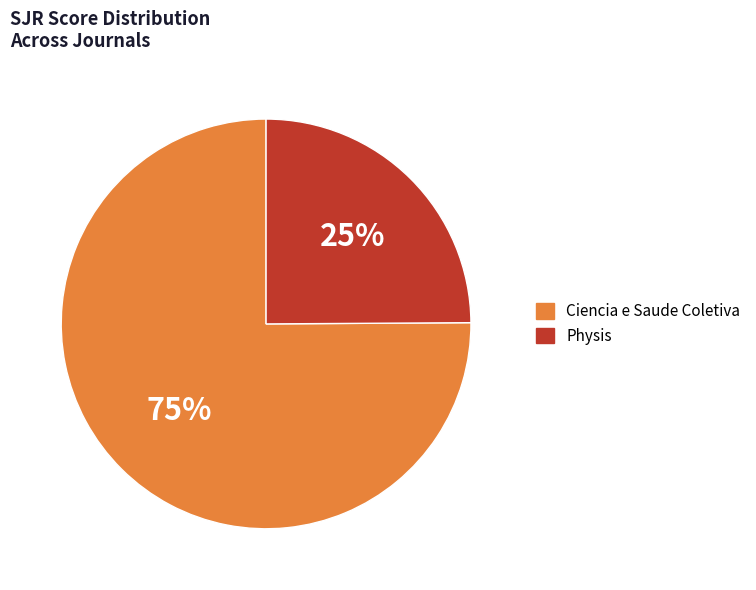

To the nearest percent, what percentage of the pie is Physis?

25%